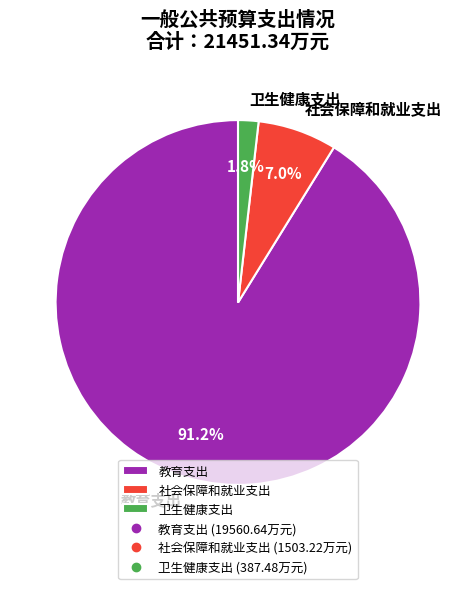

Which slice is the smallest?

卫生健康支出